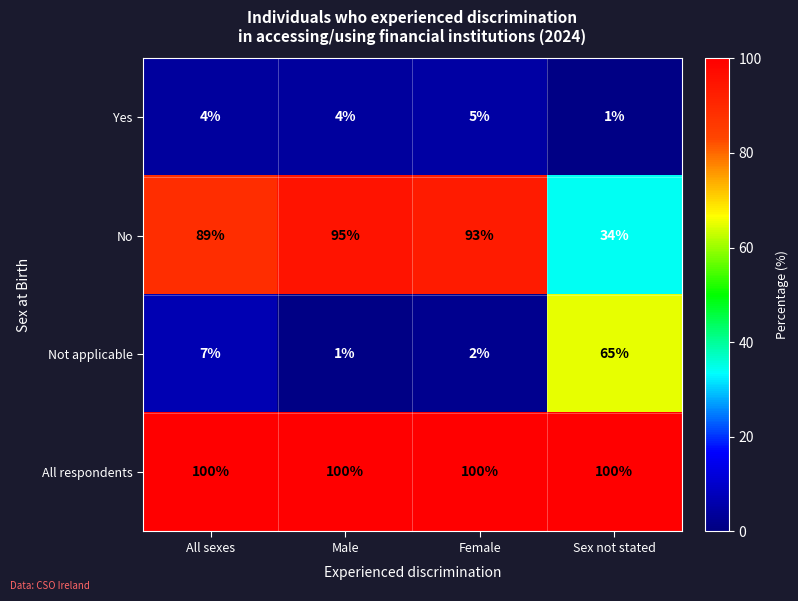

The value of Yes at Sex not stated is 1. True or false?

True